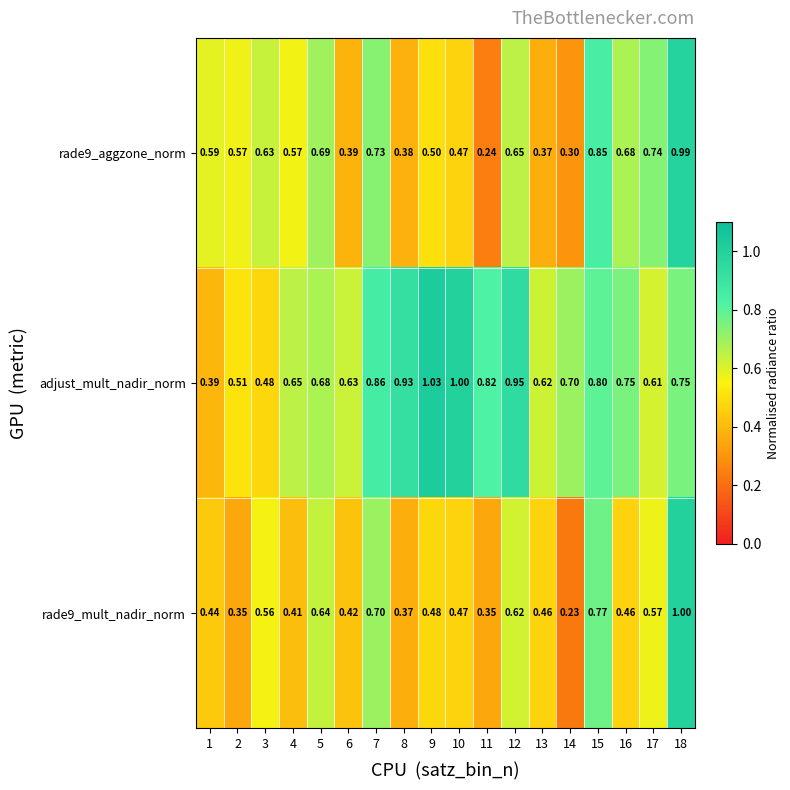

List the series in order of their peak value, lowest first.

rade9_aggzone_norm, rade9_mult_nadir_norm, adjust_mult_nadir_norm